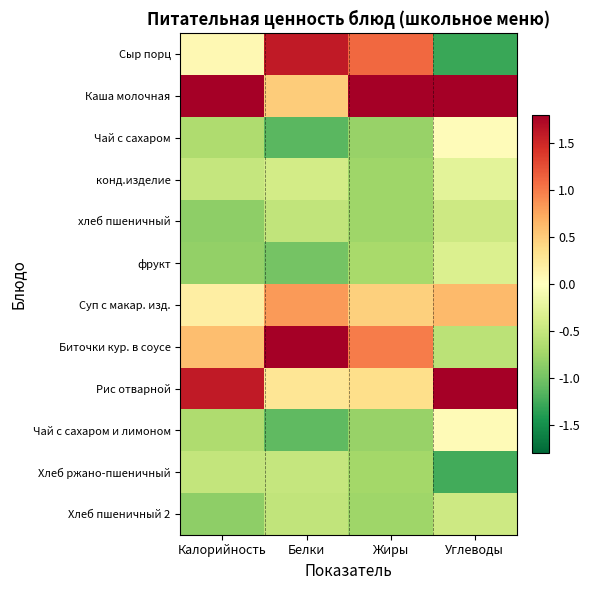

Rank the series at Калорийность from lowest to highest value.

хлеб пшеничный, Хлеб пшеничный 2, фрукт, Чай с сахаром, Чай с сахаром и лимоном, Хлеб ржано-пшеничный, конд.изделие, Сыр порц, Суп с макар. изд., Биточки кур. в соусе, Рис отварной, Каша молочная